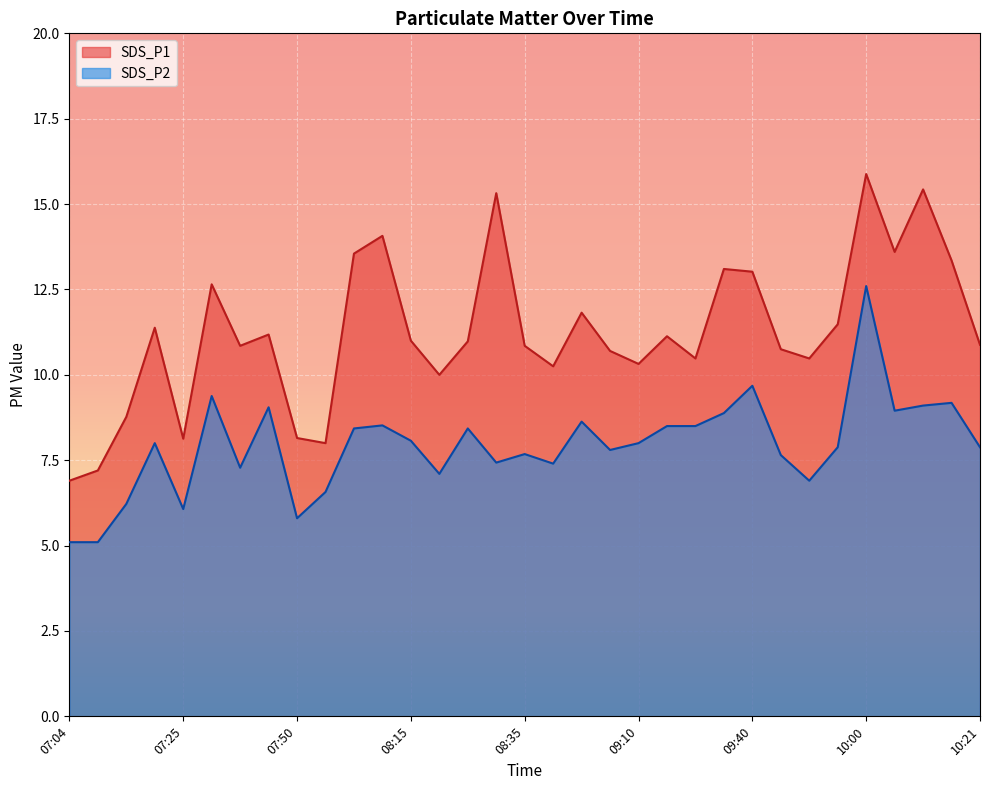

Which category has the lowest value across all series?

07:04